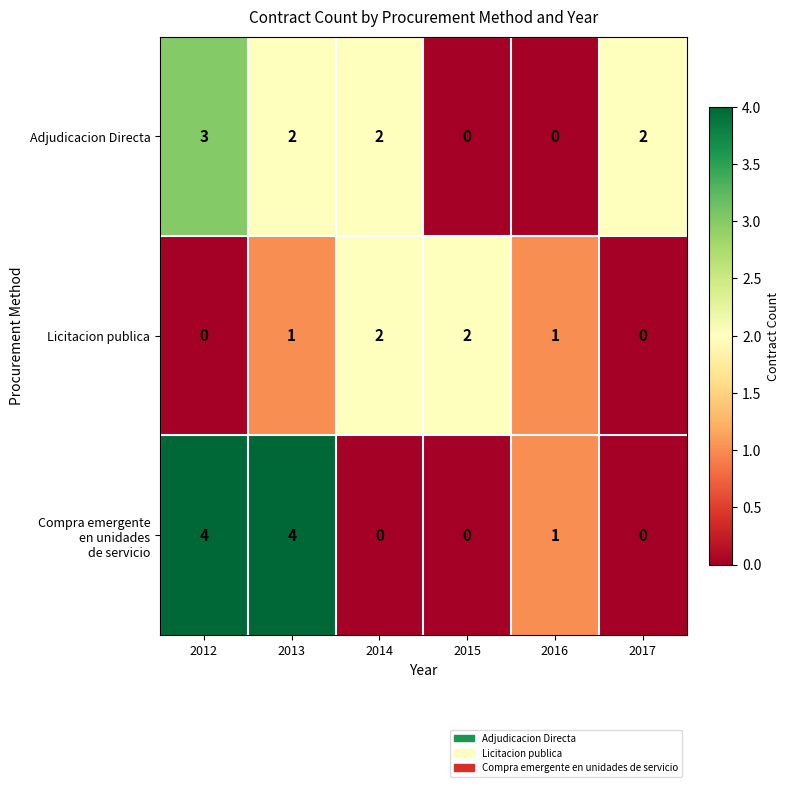

Where does the Adjudicacion Directa series first go above 2?

2012